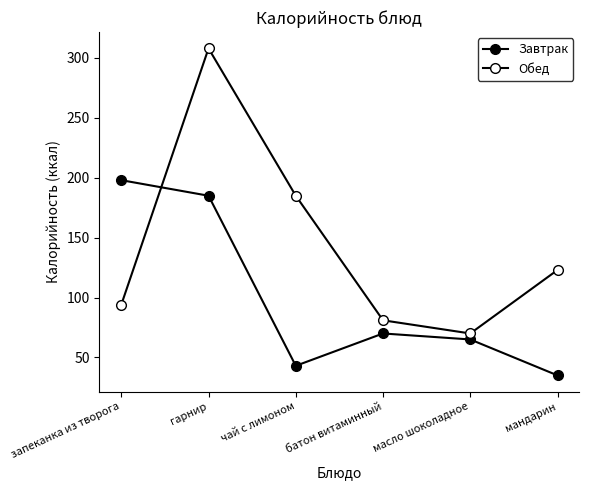

What is the label of the 1st point from the left?

запеканка из творога